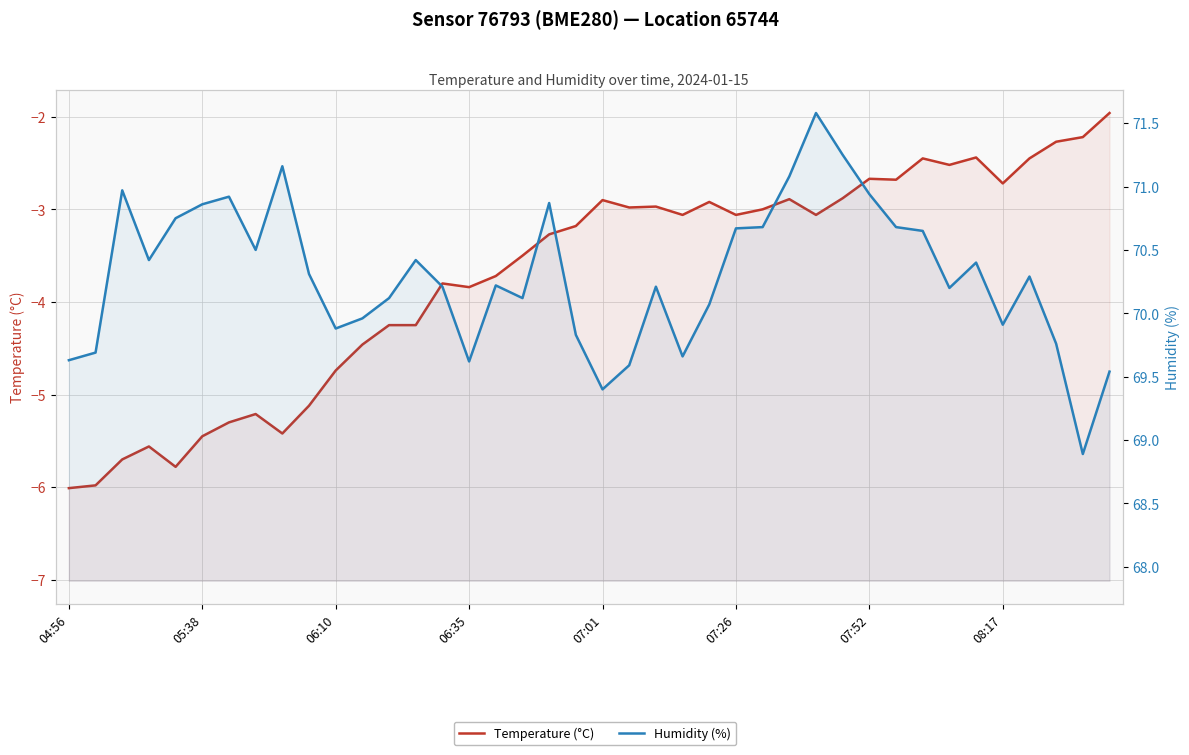

Rank the categories by Humidity (%) value from highest to lowest.

28, 29, 8, 27, 06:10, 30, 07:52, 18, 07:26, 07:01, 26, 31, 25, 32, 08:17, 06:35, 13, 34, 9, 36, 16, 14, 22, 33, 12, 17, 24, 11, 35, 10, 19, 37, 05:38, 23, 04:56, 15, 21, 39, 20, 38